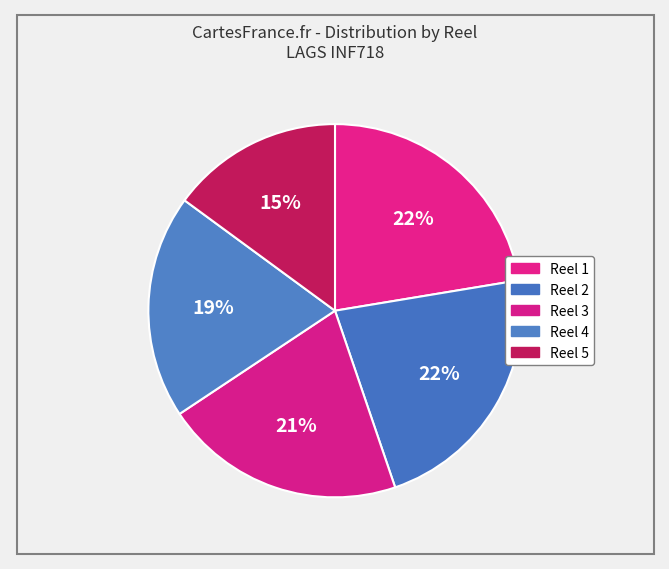

Which category has the smallest portion of the pie?

Reel 5